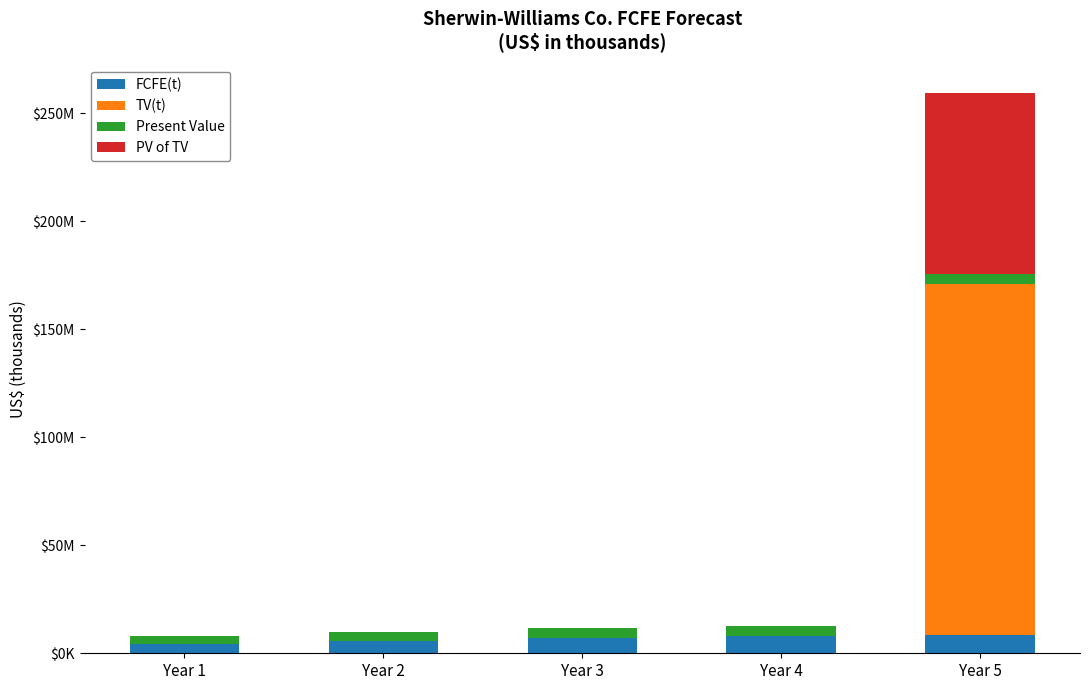

Is it true that Present Value equals 2843917 at Year 3?

False